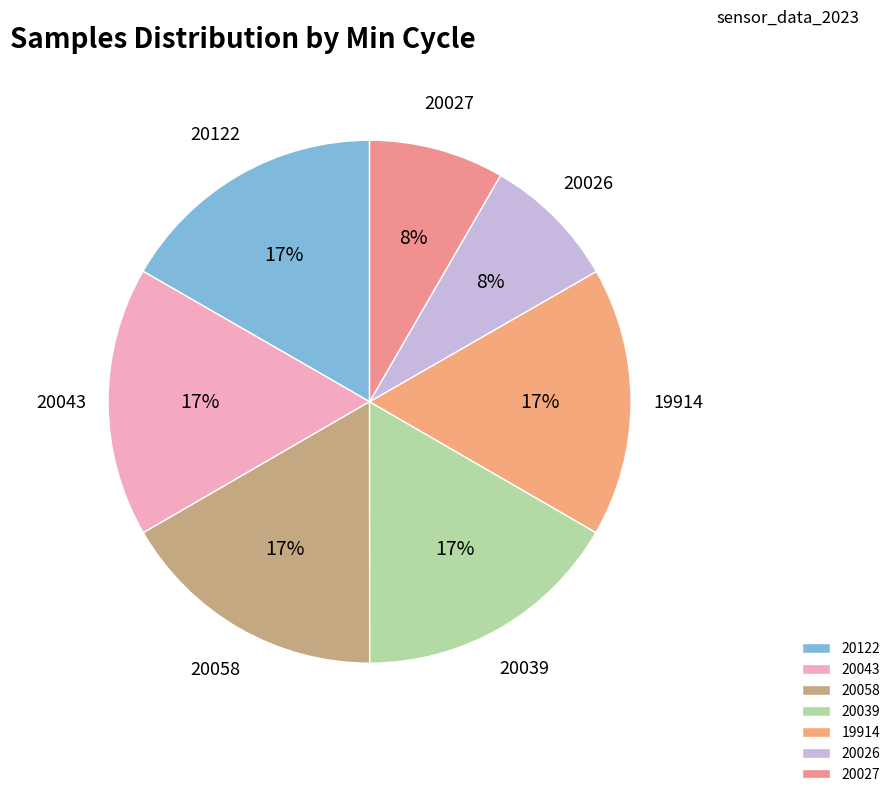

To the nearest percent, what portion does 20058 represent?

17%